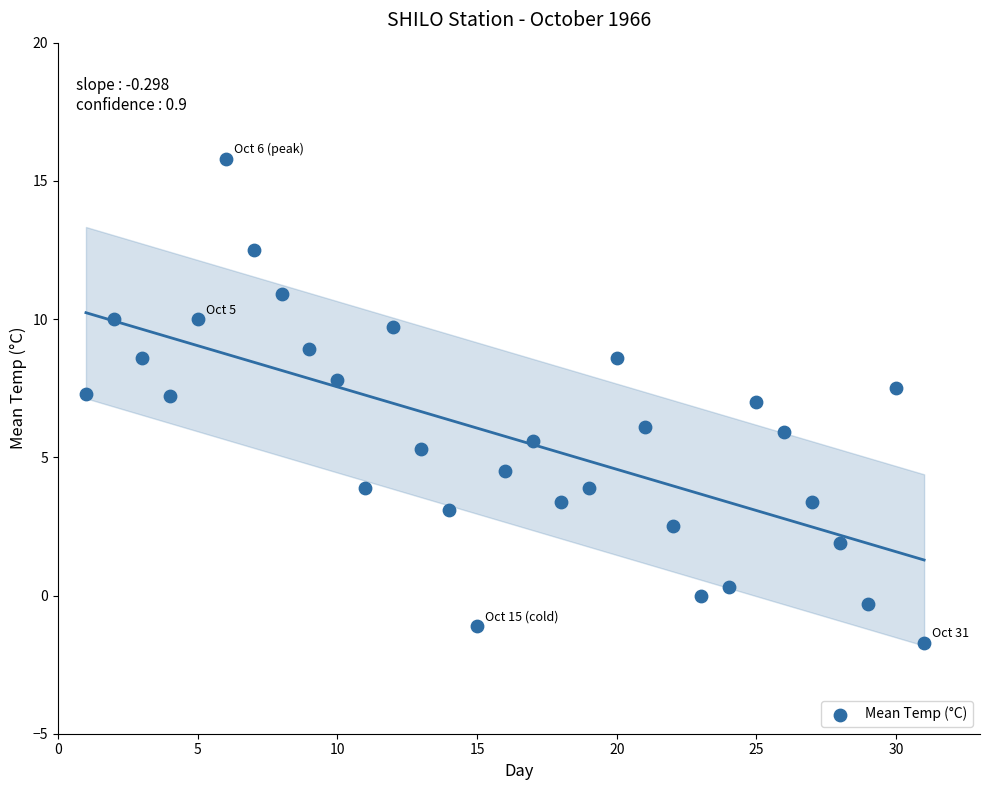

What is the range of Y values (max minus min)?

17.5